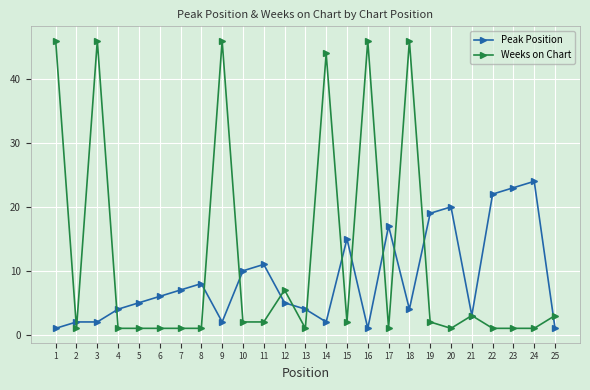

Is it true that Peak Position equals 8 at 8?

True